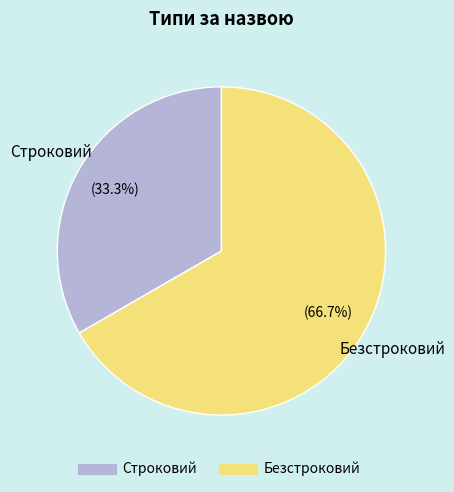

To the nearest percent, what percentage of the pie is Безстроковий?

67%